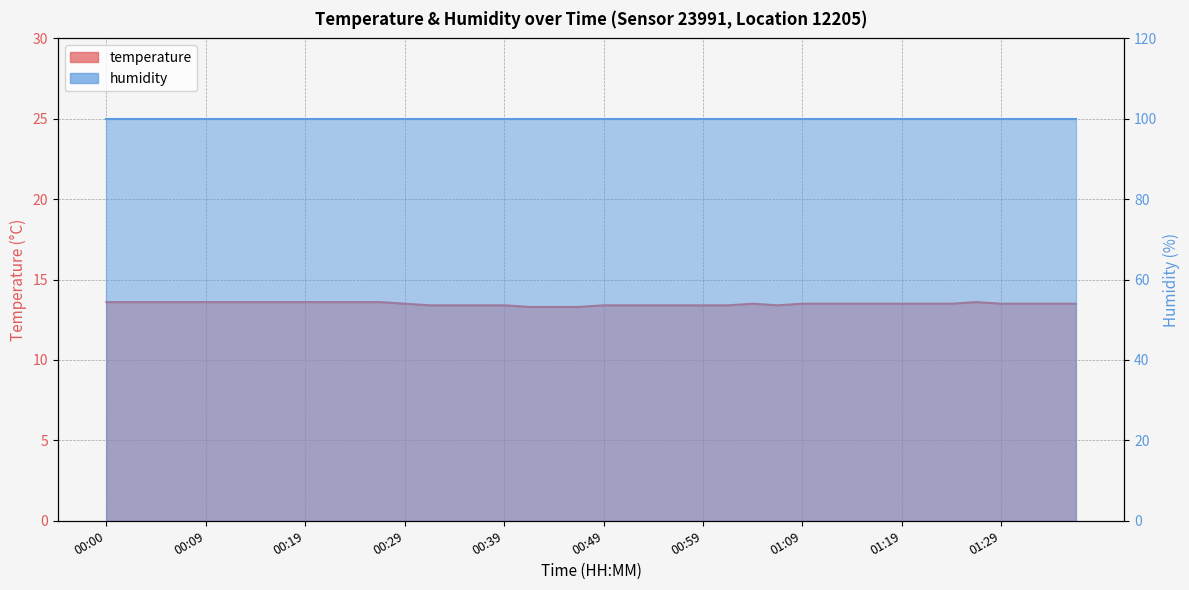

True or false: the data shows 13.5 at 01:34.

True